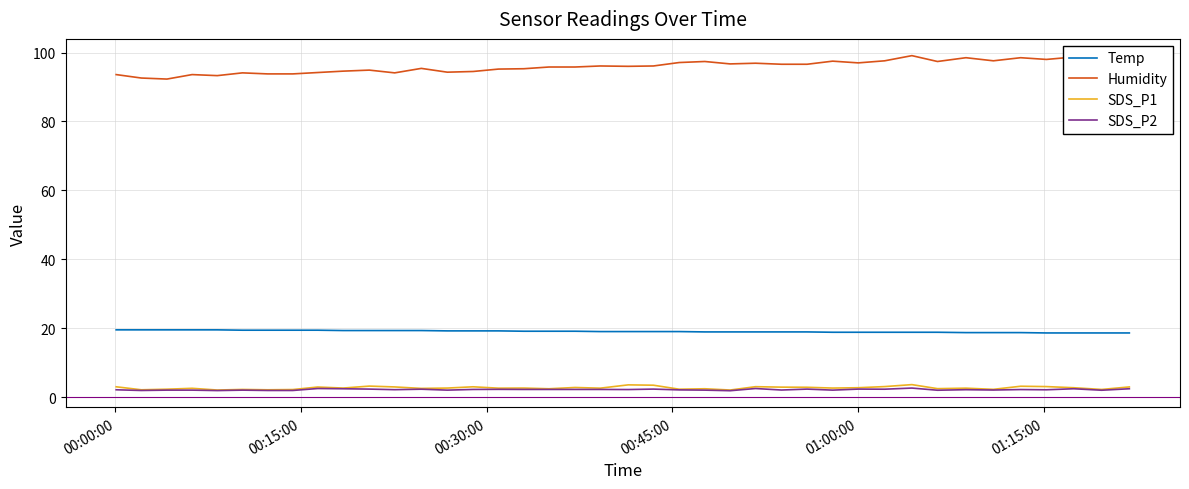

Which series has the largest total across all categories?

Humidity